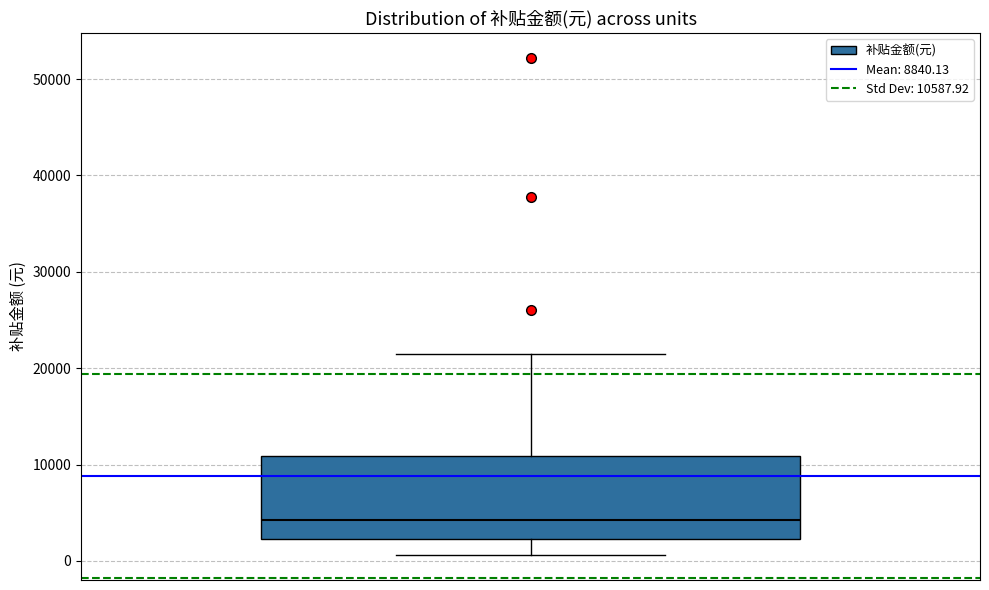

Where does the median line of the box sit on the y-axis? The values are not printed on the chart, so give them approximately, as read against the axis.

4000